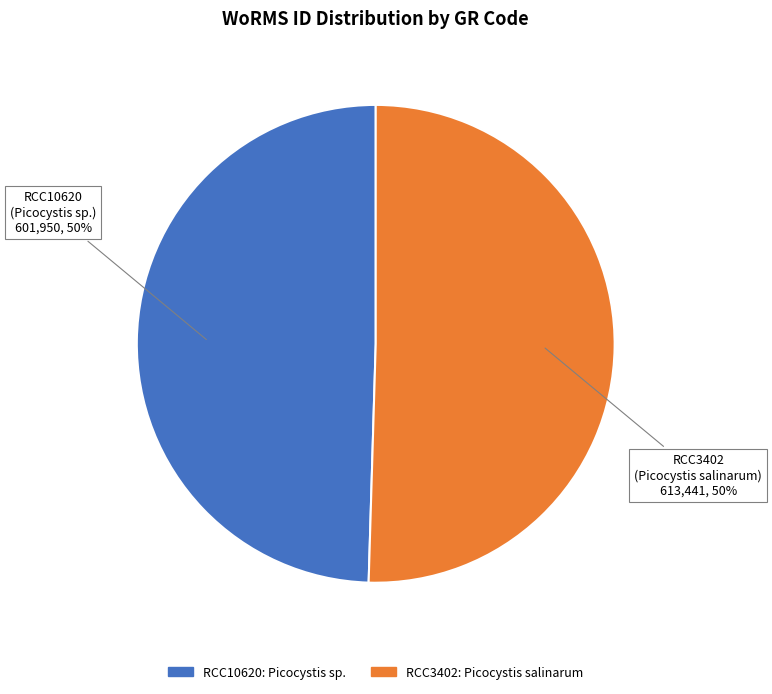

Is the sum of RCC10620 and RCC3402 greater than half?

Yes